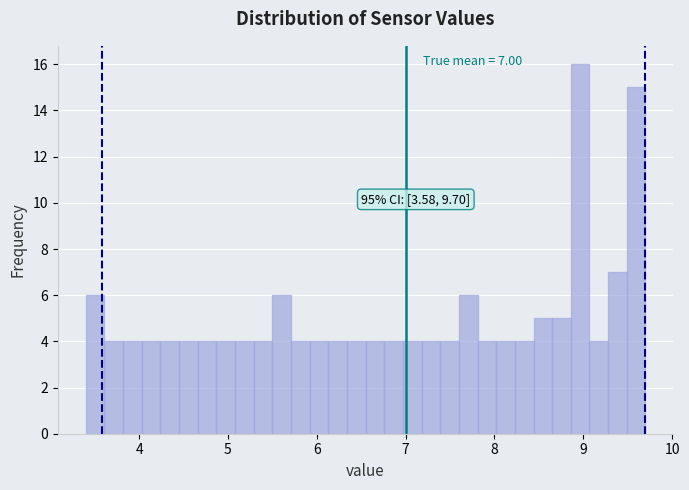

Read against the x-axis, roughly where is the centre of the tallest bar?

9.0